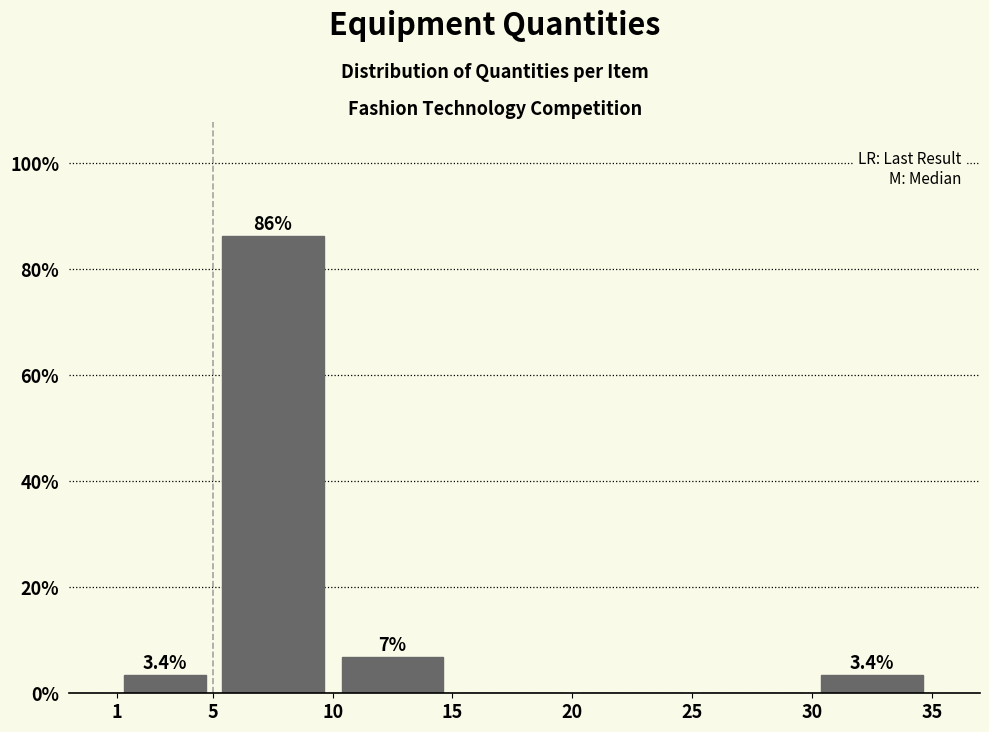

Over which range of the x-axis is the bar tallest?

5 to 10